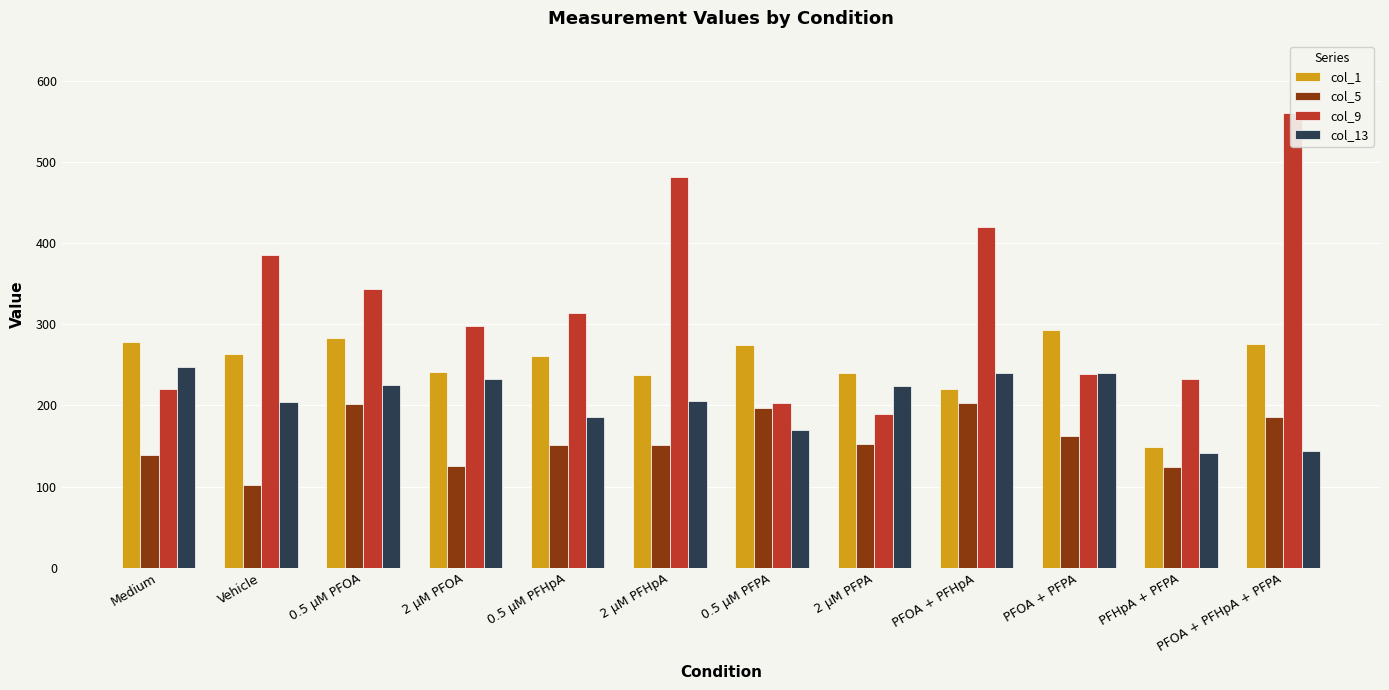

Does the chart contain stacked bars?

No